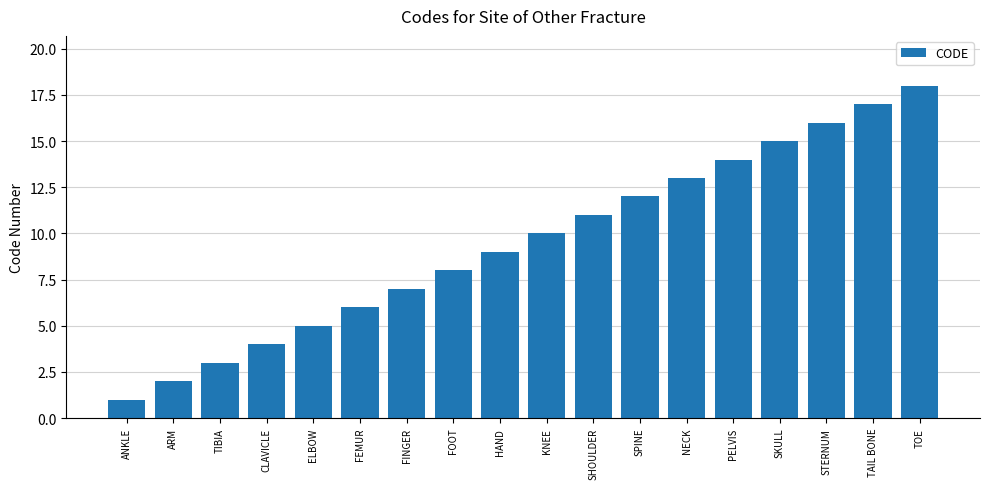

Does the chart contain stacked bars?

No